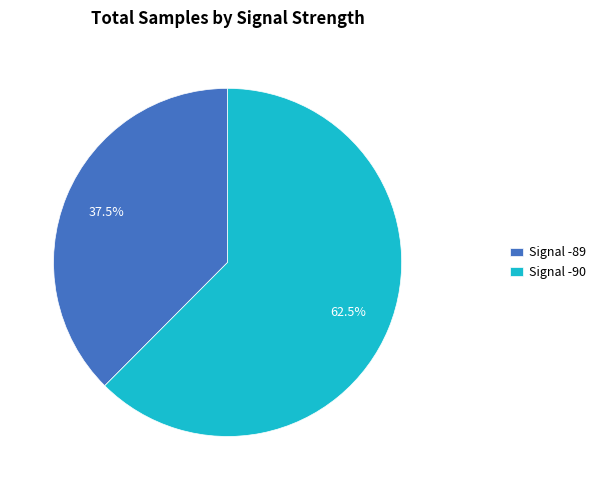

Is there any slice that represents more than half of the pie?

Yes